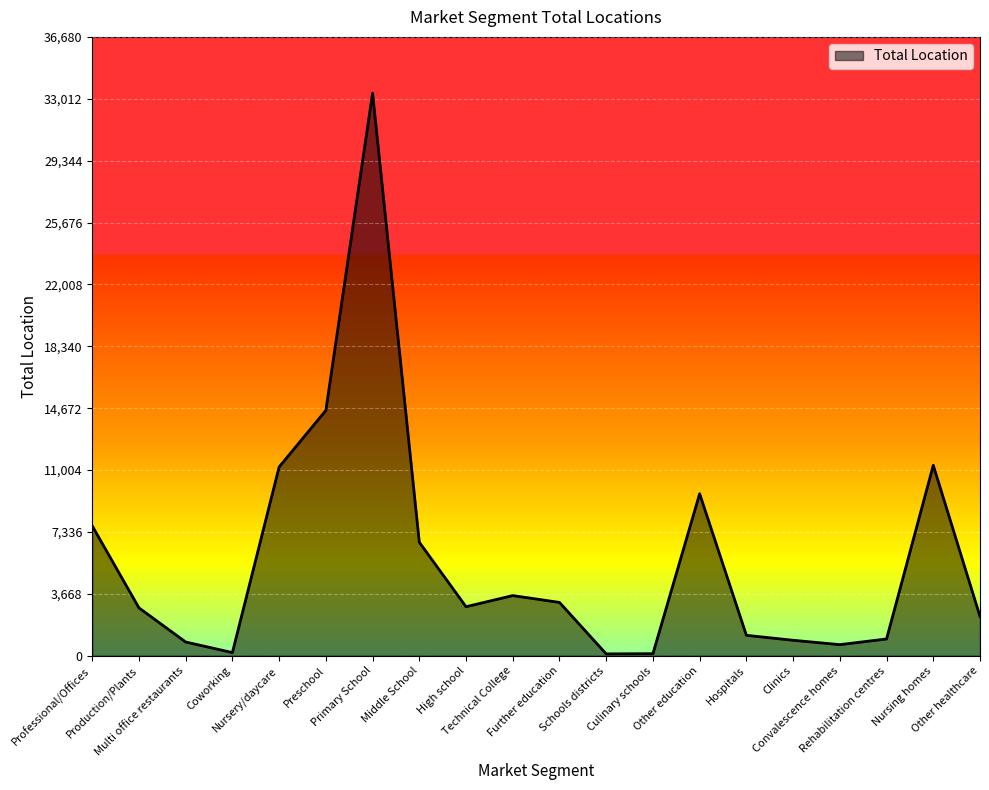

Where is the first local maximum?

Primary School